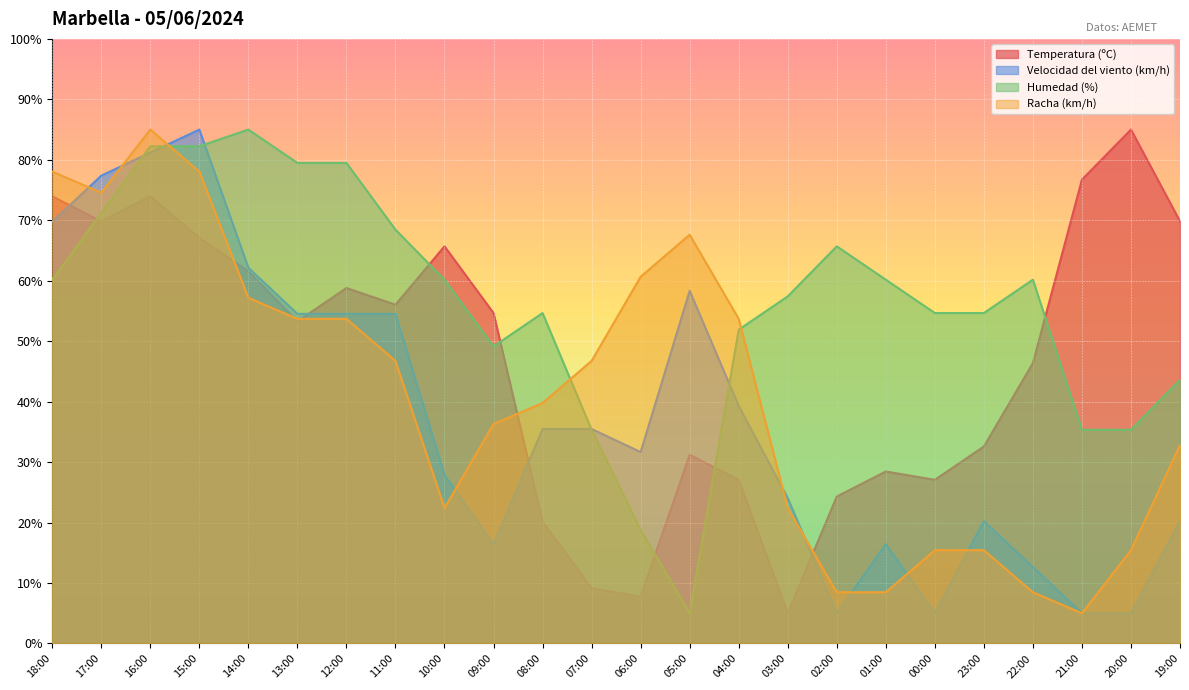

What are all the series names shown in the legend?

Temperatura (ºC), Velocidad del viento (km/h), Humedad (%), Racha (km/h)